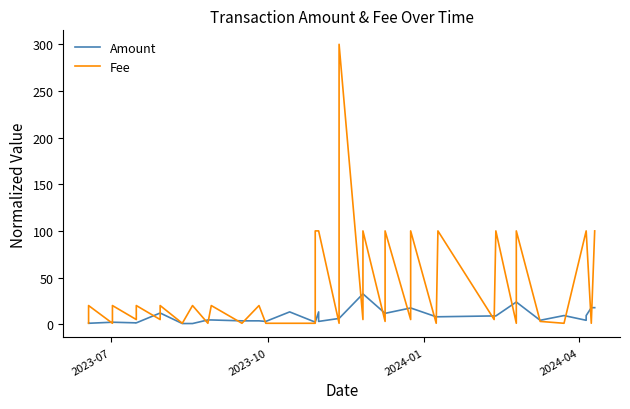

Is it true that Fee equals 20.0 at 2023-10?

True